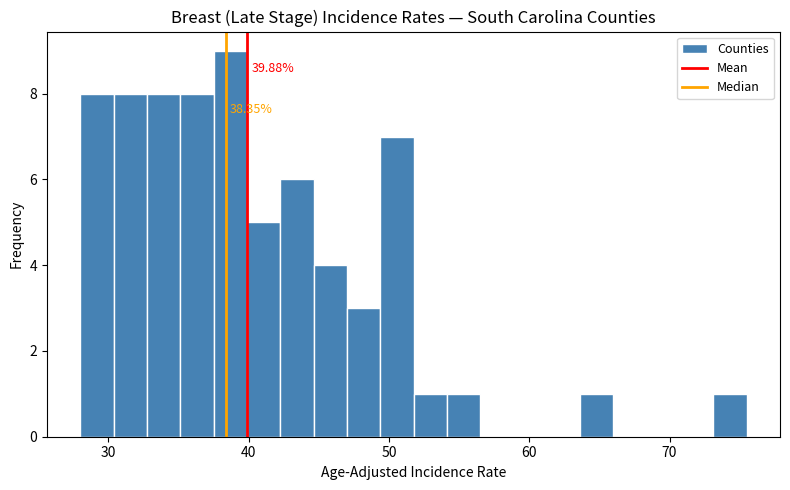

Around what value on the x-axis is the tallest bar? Give the approximate position of its centre, as read against the axis.

39